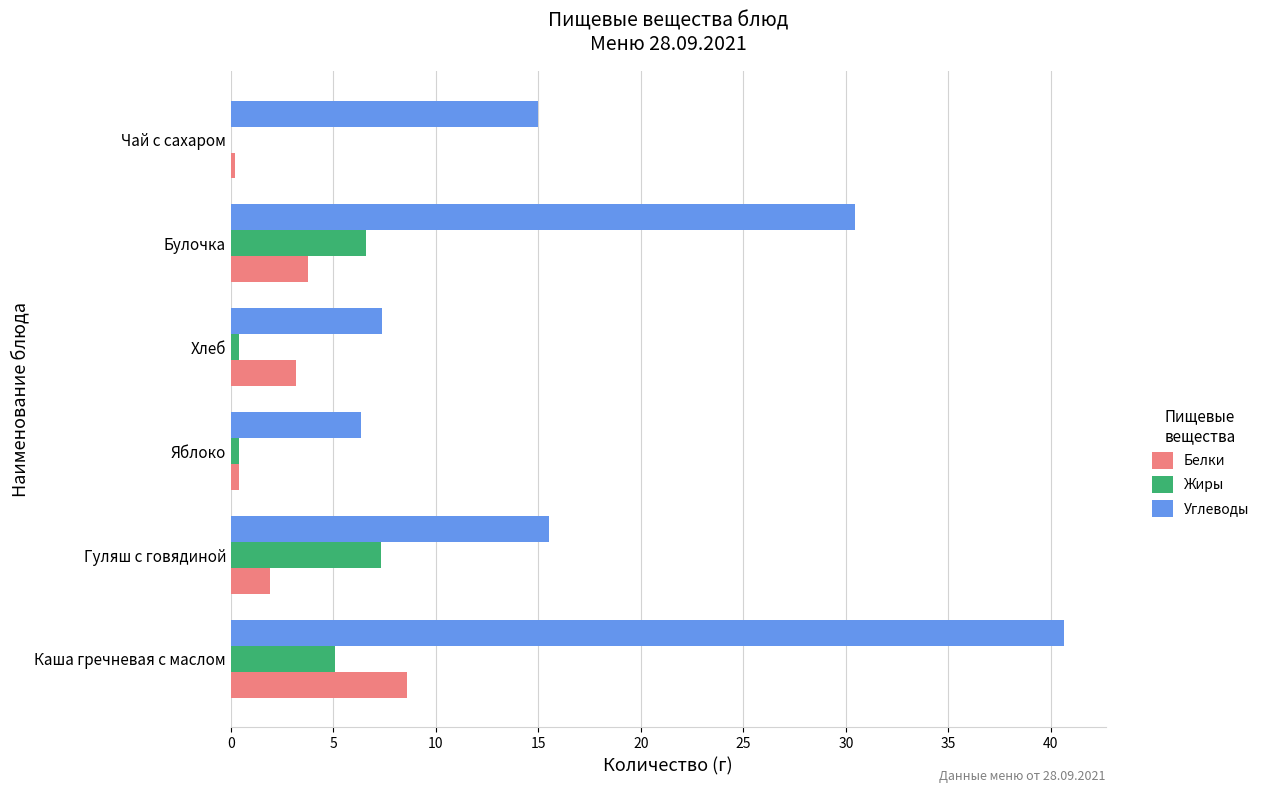

Between Каша гречневая с маслом and Булочка, which series saw the biggest shift?

Углеводы